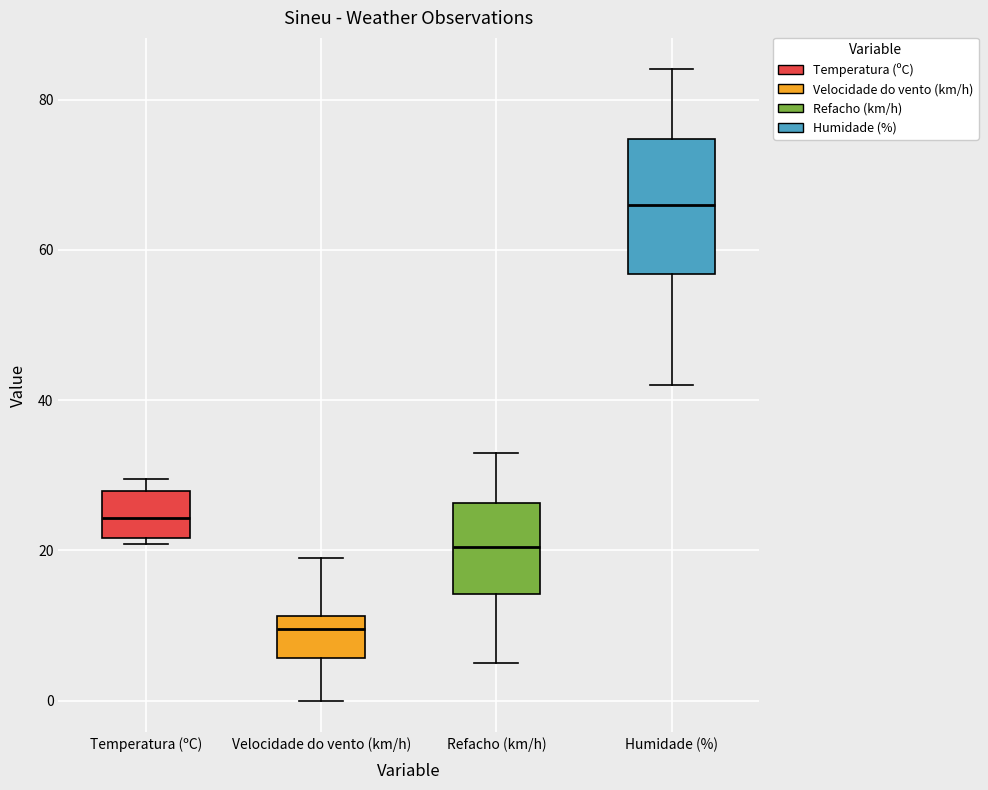

Comparing the boxes themselves (not the whiskers), which one is the tallest?

Humidade (%)